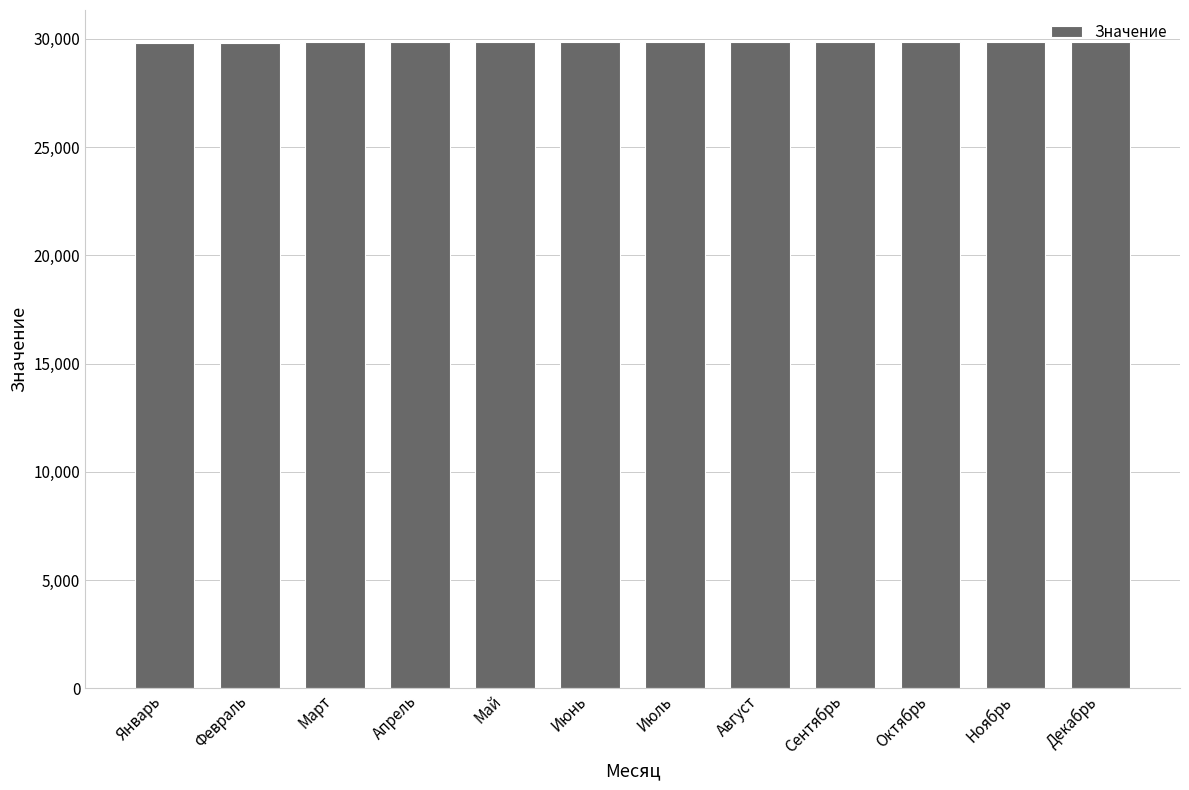

Approximately how many times larger is the value at Февраль compared to Ноябрь?

1.0